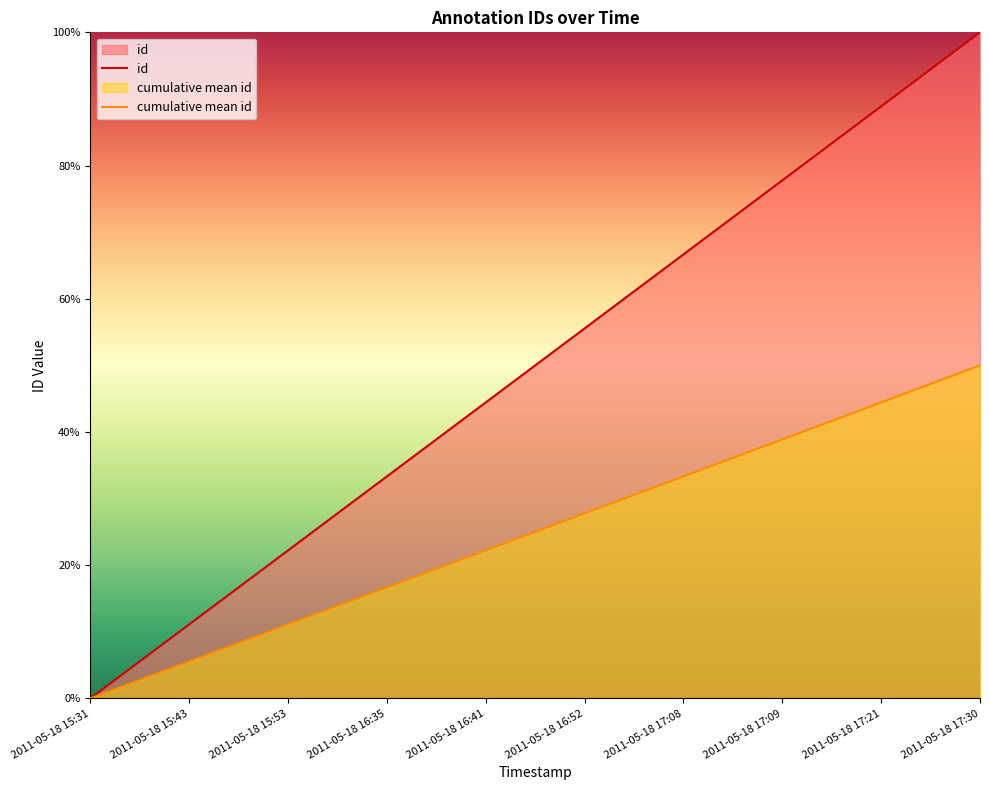

What is the difference between the second highest and minimum values?

88.9